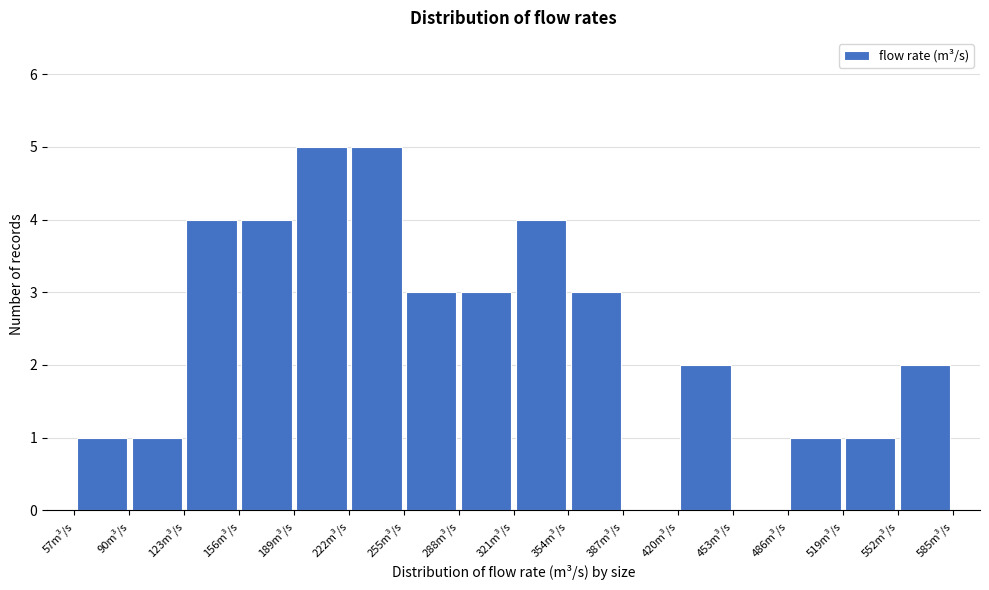

Reading left to right, transcribe this chart: for each bar, give the range it covers on the x-axis and its height. Neither the bar edges nor the heights are printed on the chart, so give them approximately, as read against the axes.

57 to 90: 1
90 to 123: 1
123 to 156: 4
156 to 189: 4
189 to 222: 5
222 to 255: 5
255 to 288: 3
288 to 321: 3
321 to 354: 4
354 to 387: 3
387 to 420: 0
420 to 453: 2
453 to 486: 0
486 to 519: 1
519 to 552: 1
552 to 585: 2